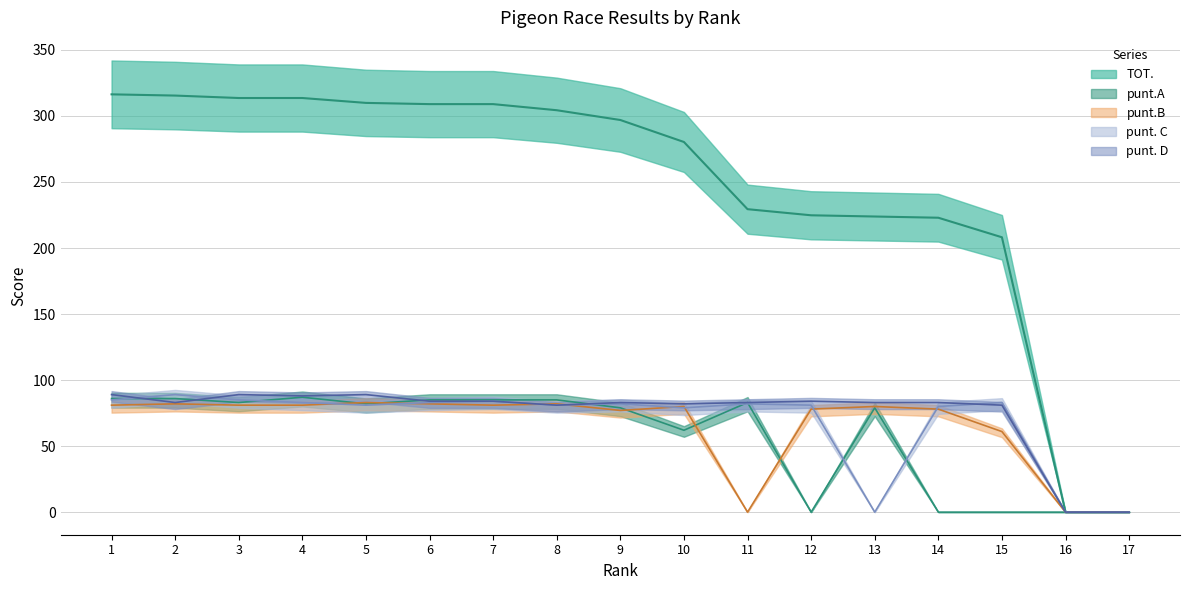

In punt. C, how many points are lower than both neighbors (excluding endpoints)?

4